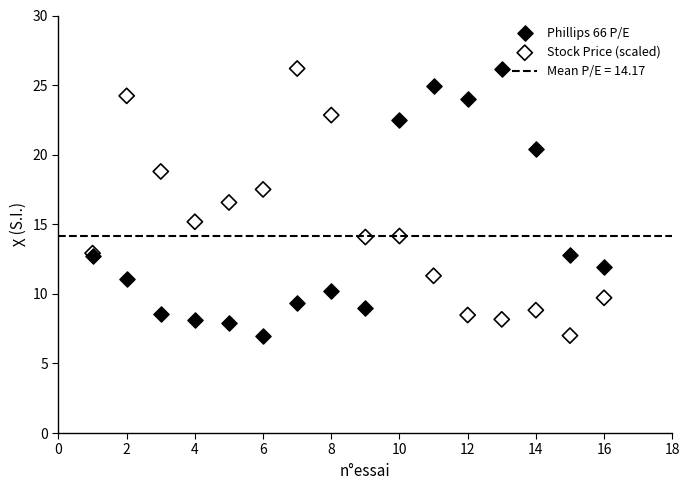

What is the X range (max minus min) for the scatter plot?

15.0